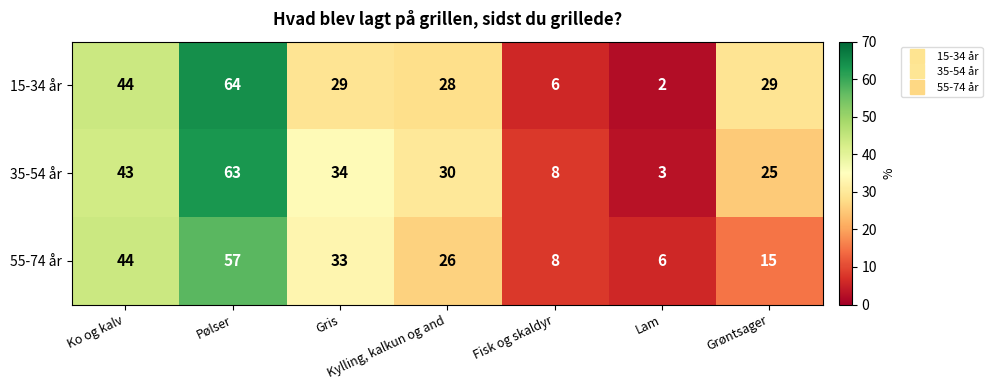

What is the greatest value displayed?

64